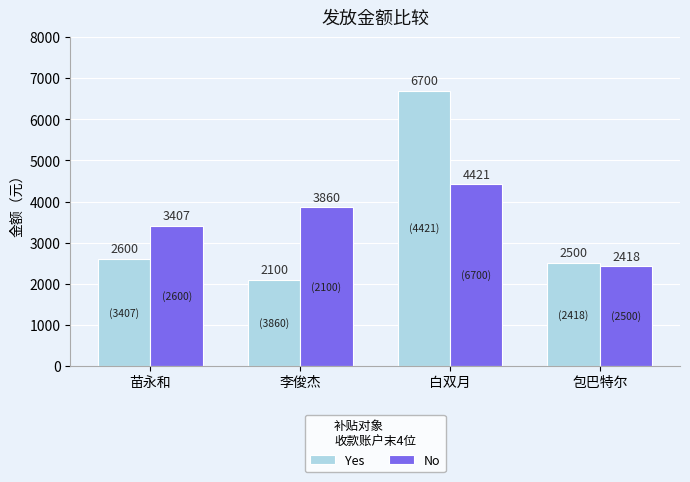

Which series has the largest total across all categories?

No